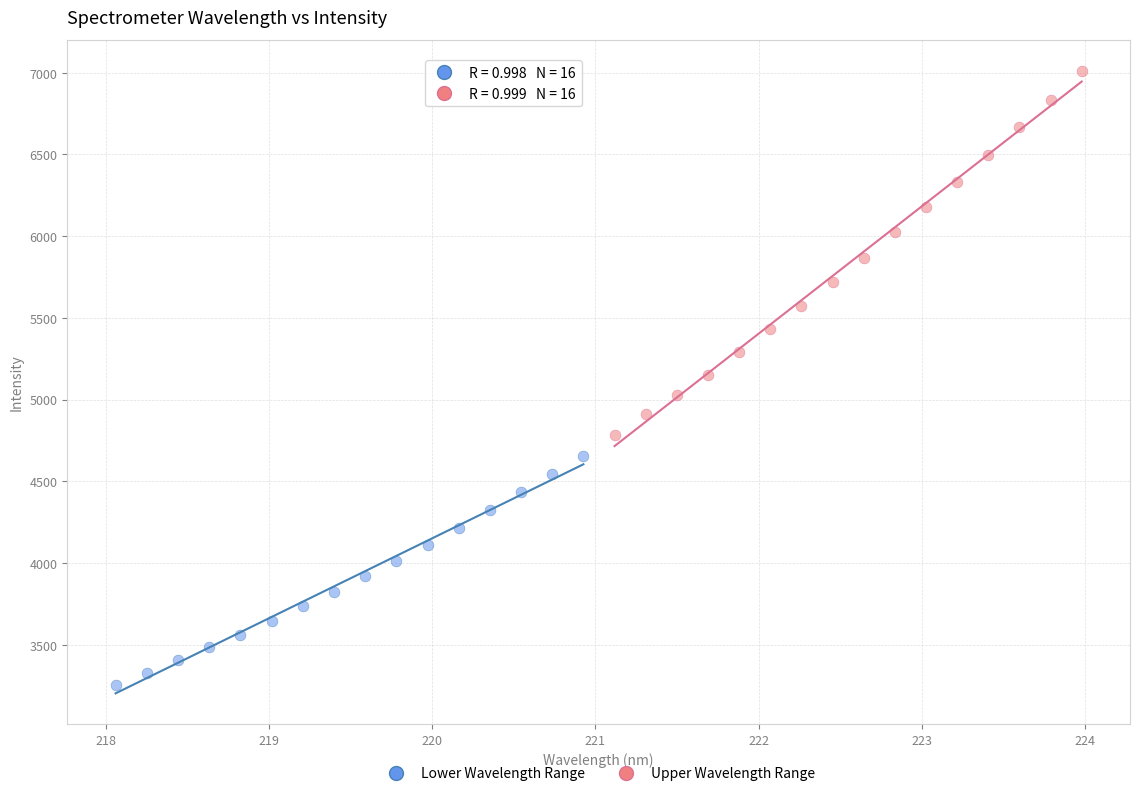

What are all the series names shown in the legend?

Lower Wavelength Range, Upper Wavelength Range